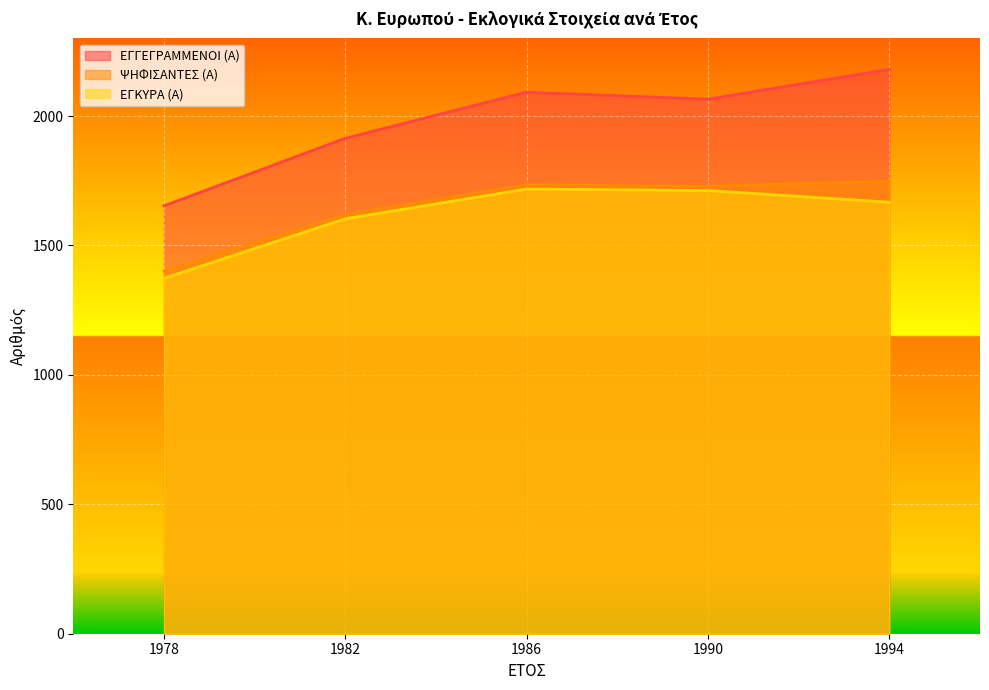

What is the value of the ΕΓΚΥΡΑ (Α) point at the 1st from the left?

1373